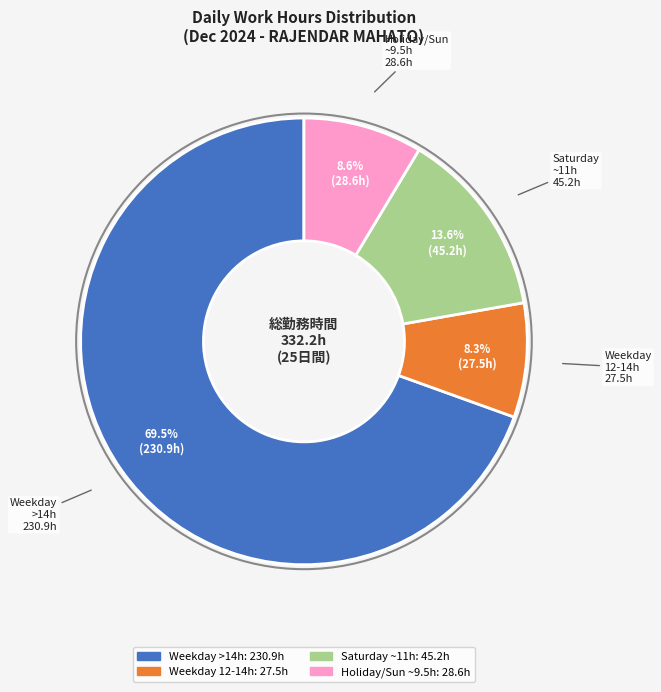

Is there any slice that represents more than half of the pie?

Yes